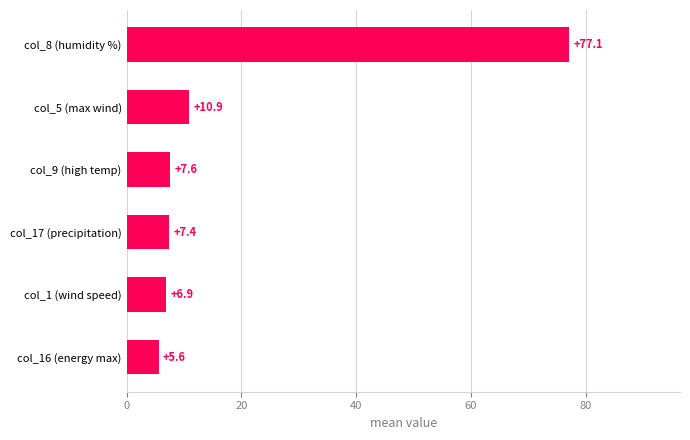

How many data points are less than 7?

2